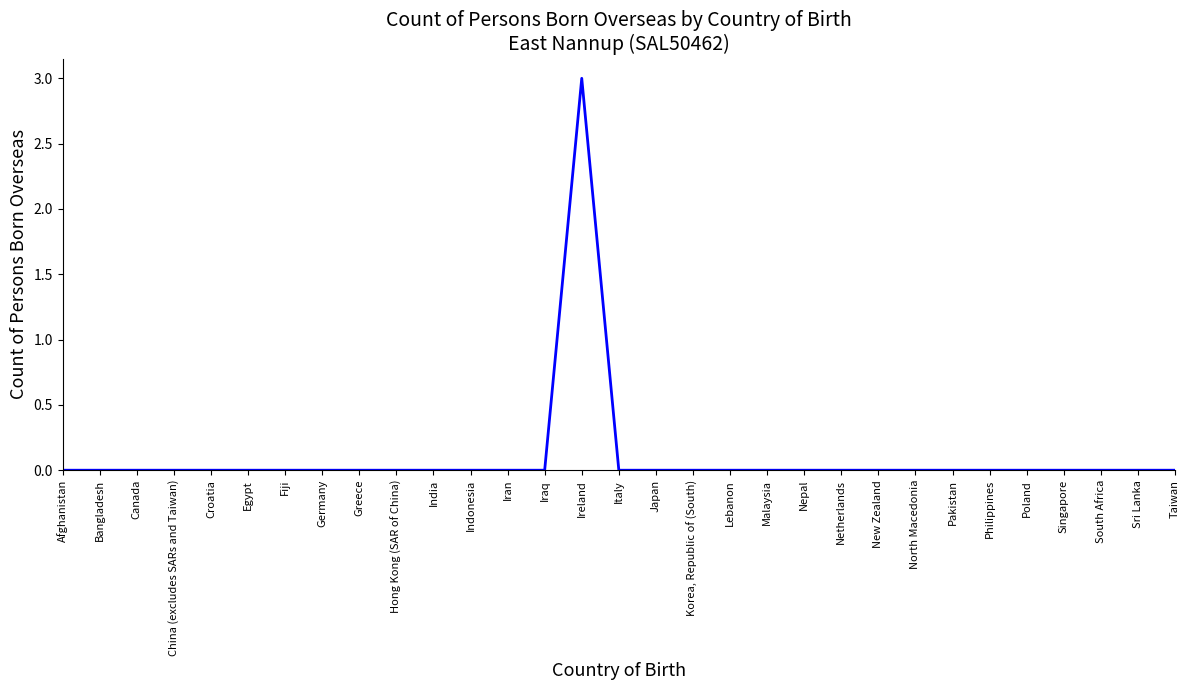

Reading left to right, extract all data points from this chart.

Afghanistan=0	Bangladesh=0	Canada=0	China (excludes SARs and Taiwan)=0	Croatia=0	Egypt=0	Fiji=0	Germany=0	Greece=0	Hong Kong (SAR of China)=0	India=0	Indonesia=0	Iran=0	Iraq=0	Ireland=3	Italy=0	Japan=0	Korea, Republic of (South)=0	Lebanon=0	Malaysia=0	Nepal=0	Netherlands=0	New Zealand=0	North Macedonia=0	Pakistan=0	Philippines=0	Poland=0	Singapore=0	South Africa=0	Sri Lanka=0	Taiwan=0